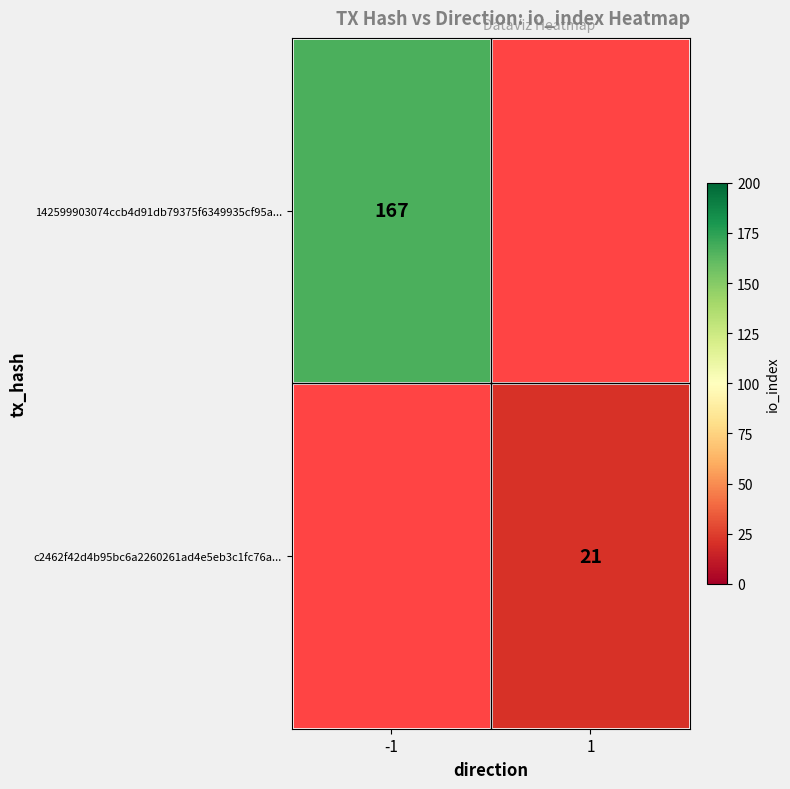

The value of c2462f42d4b95bc6a2260261ad4e5eb3c1fc76a... at 1 is 6. True or false?

False